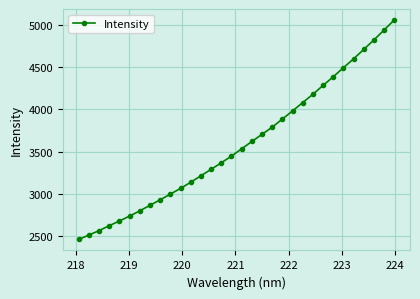

What is the smallest value displayed?

2457.7